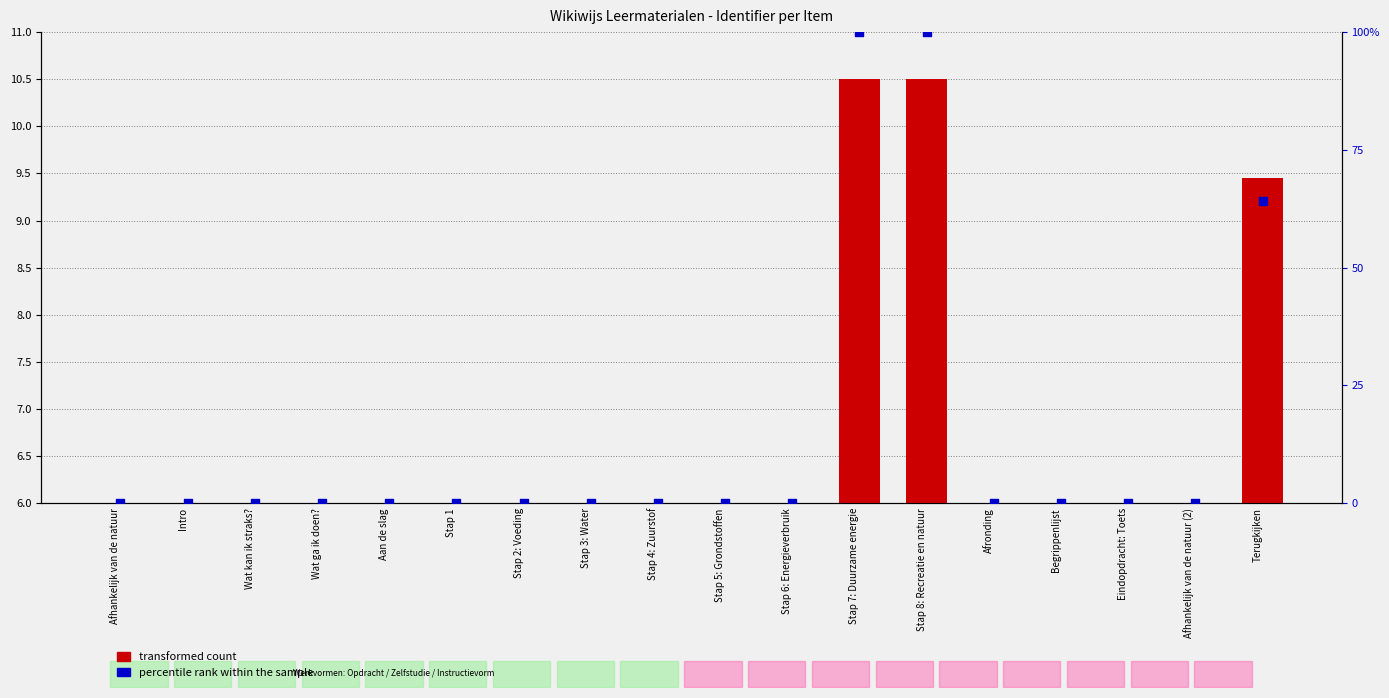

At which category is the sum across all series the highest?

Stap 8: Recreatie en natuur